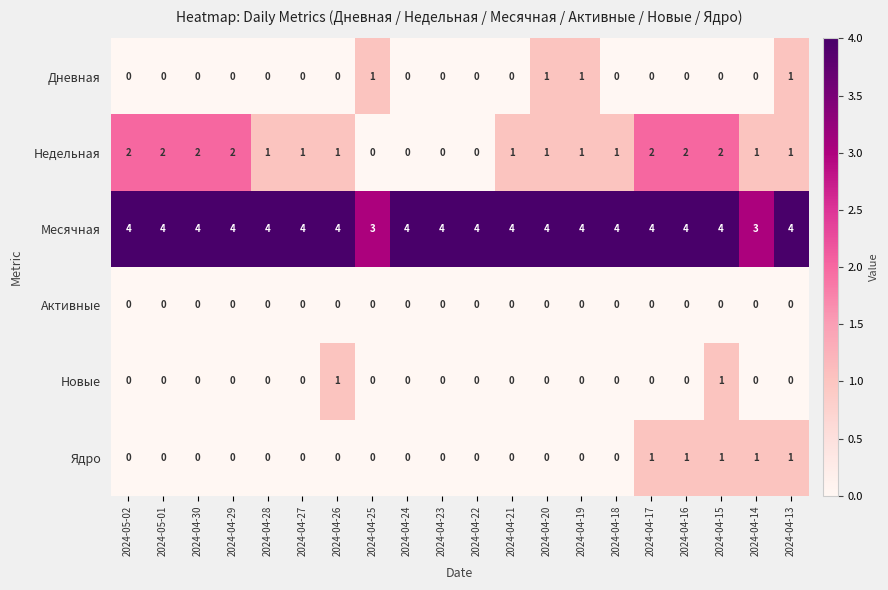

How many Недельная values are between 1 and 2?

16